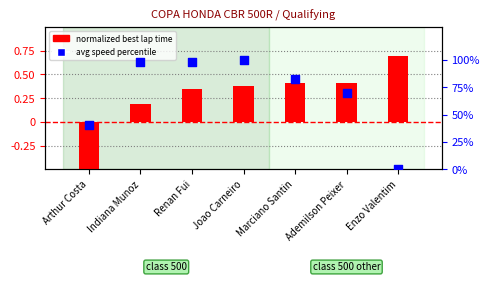

Is the value of normalized best lap time at Marciano Santin greater than the value of avg speed percentile at Ademilson Peixer?

No